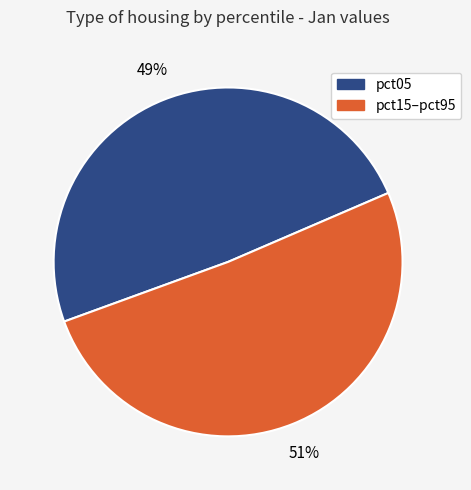

To the nearest percent, what is the average slice percentage?

50%